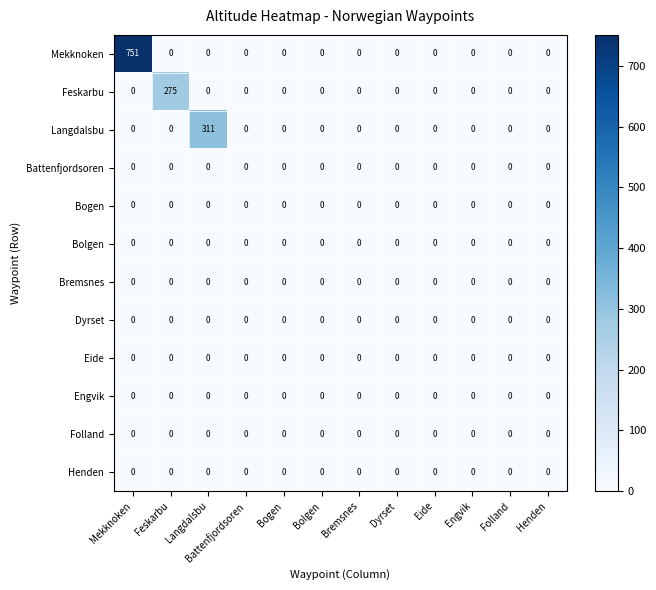

What is the total value across all series at Langdalsbu?

311